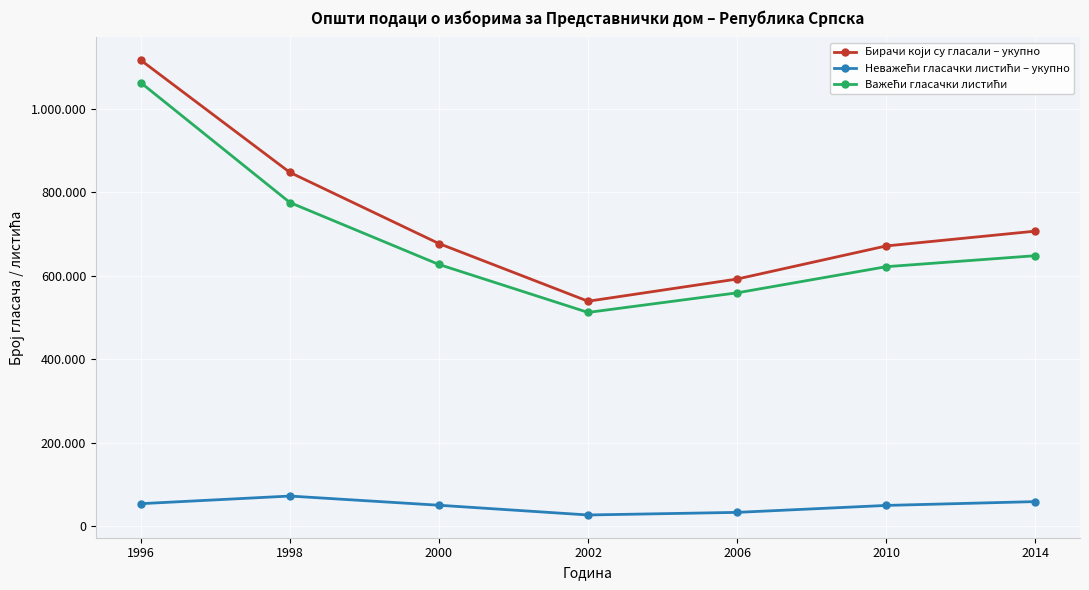

What is the difference between the highest and lowest values at 1996?

1061979